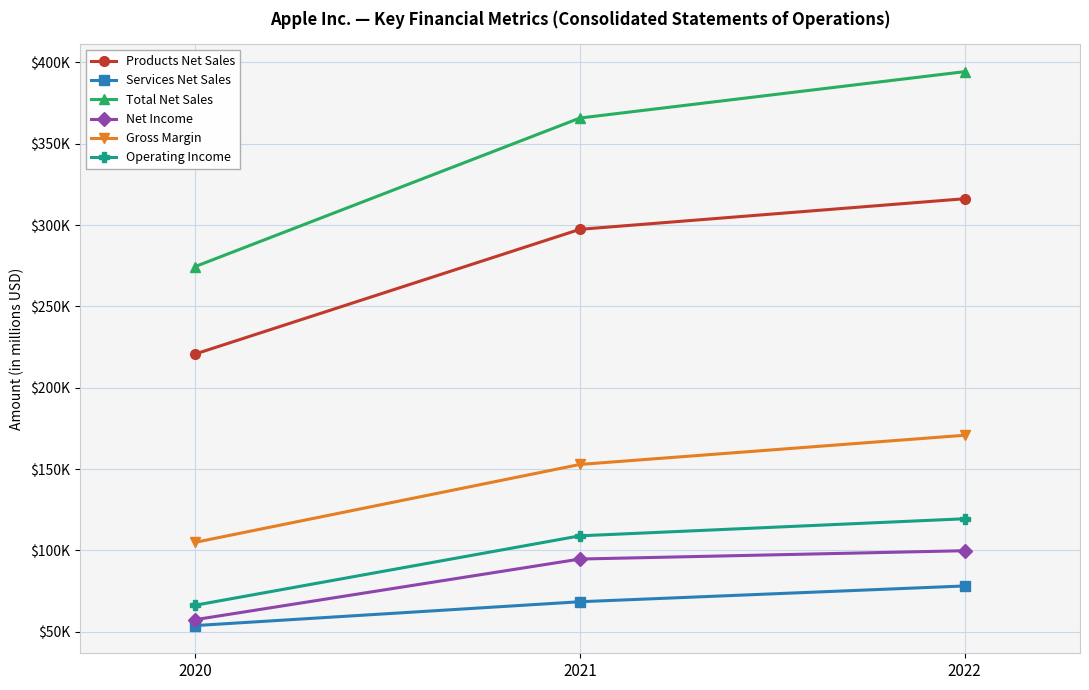

Reading left to right, what are all the values shown in this chart?

Products Net Sales: 220747	297392	316199
Services Net Sales: 53768	68425	78129
Total Net Sales: 274515	365817	394328
Net Income: 57411	94680	99803
Gross Margin: 104956	152836	170782
Operating Income: 66288	108949	119437